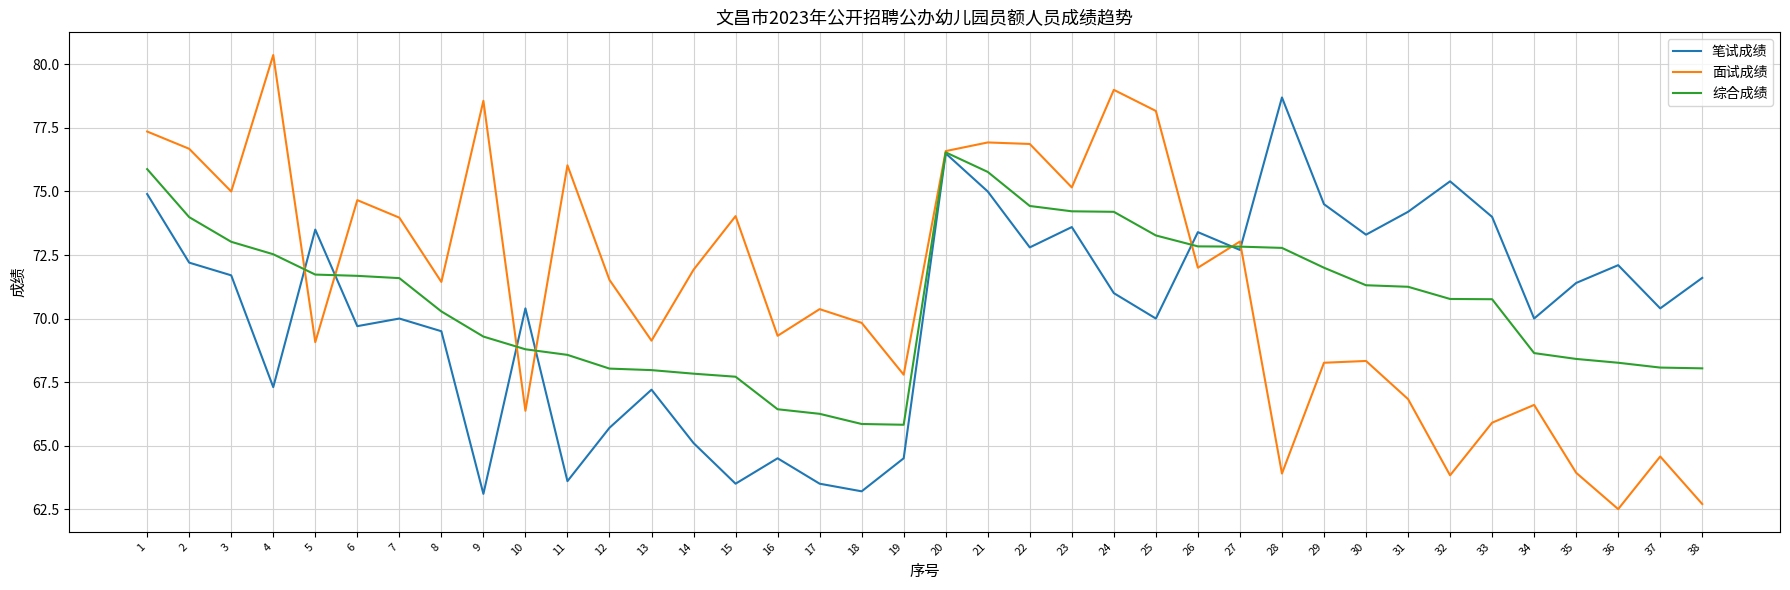

In 面试成绩, how many points are lower than both neighbors (excluding endpoints)?

12